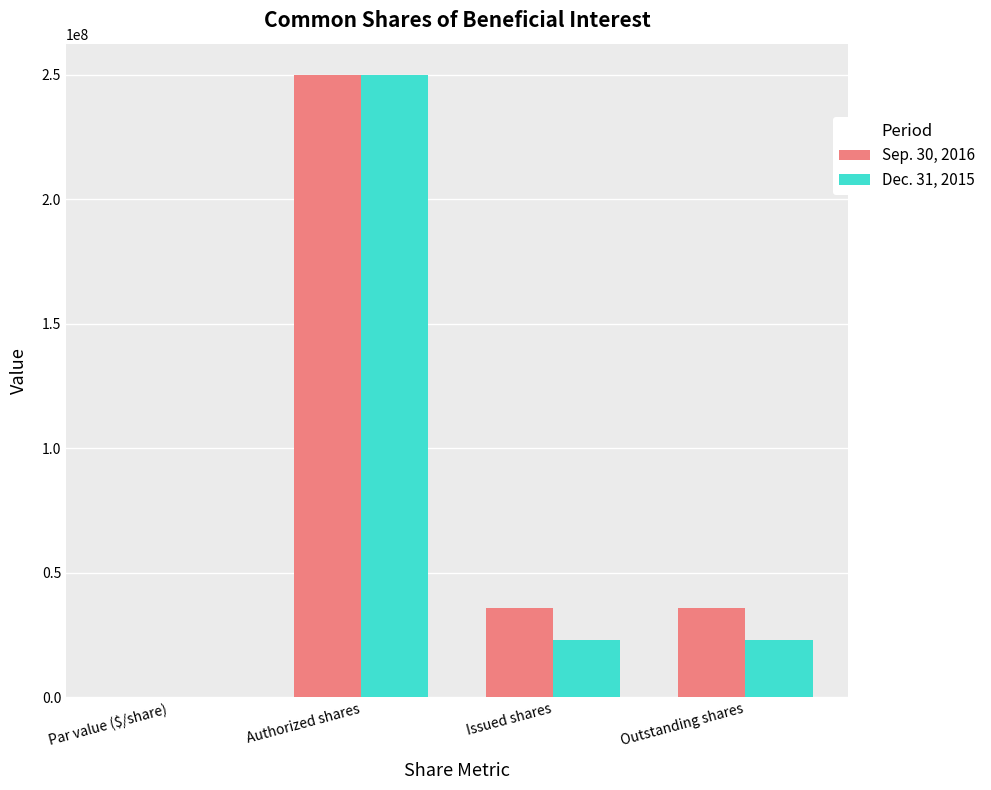

Which series changed the most between Authorized shares and Issued shares?

Dec. 31, 2015